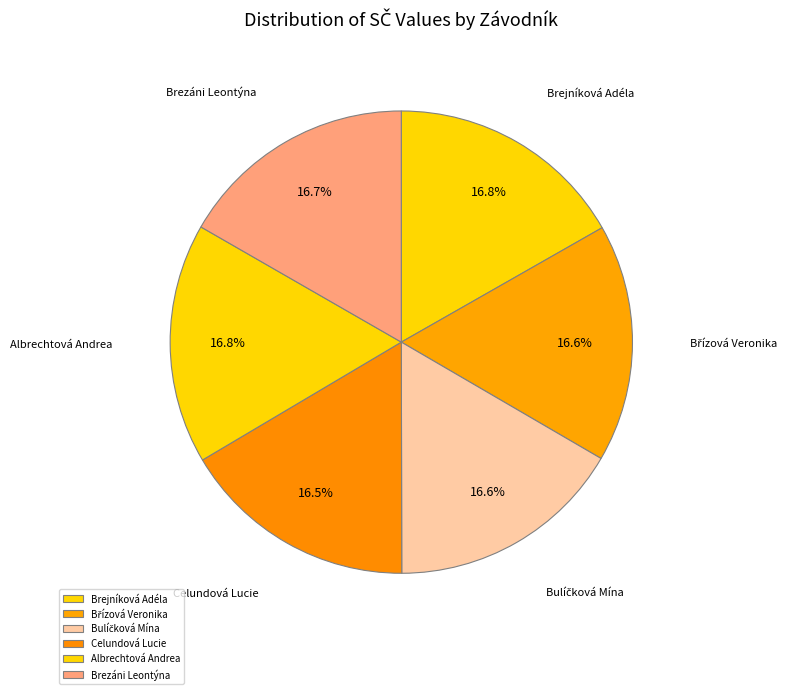

True or false: Brezáni Leontýna accounts for 3% of the total.

False